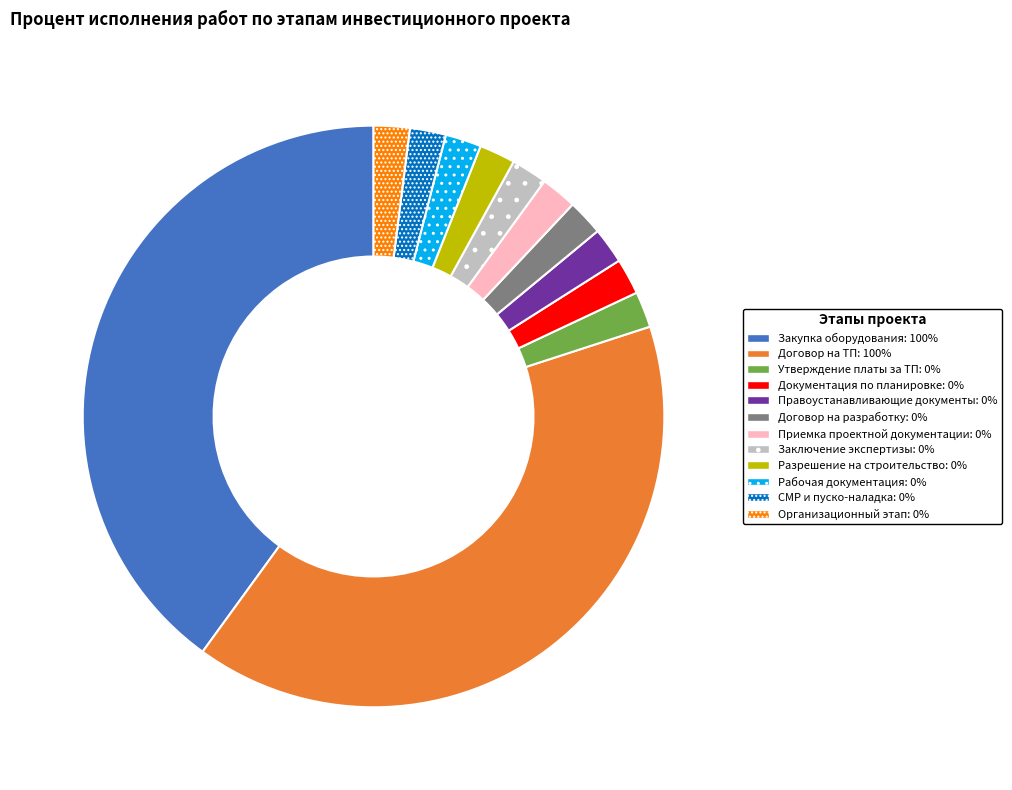

Does any single category account for the majority?

No